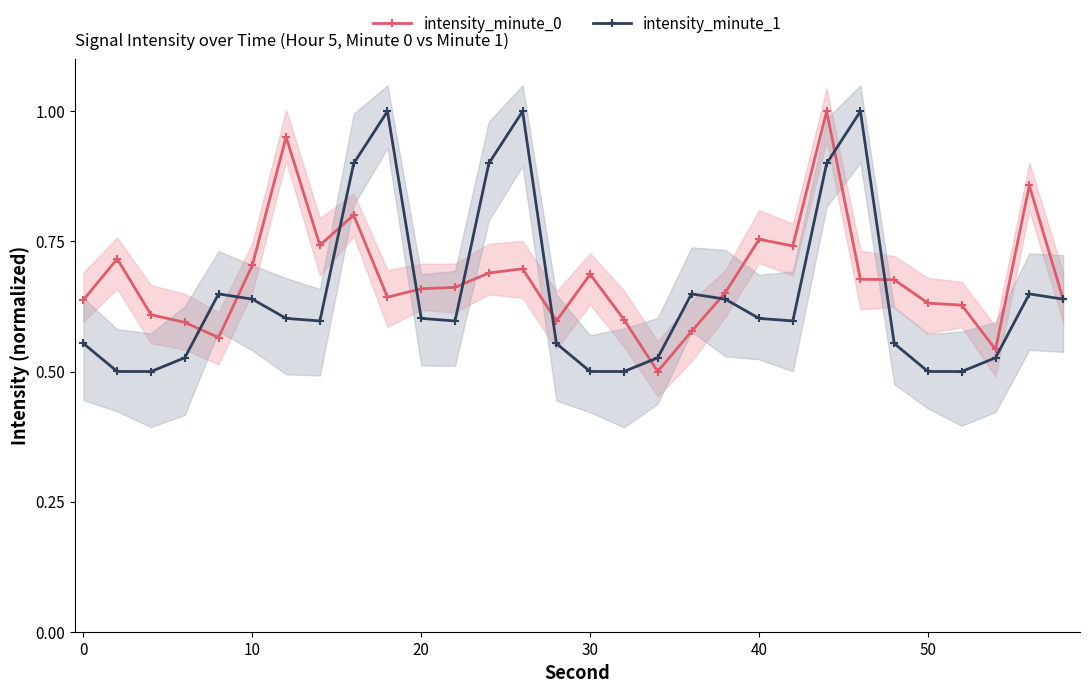

Between 10 and 40, which series saw the biggest shift?

intensity_minute_1